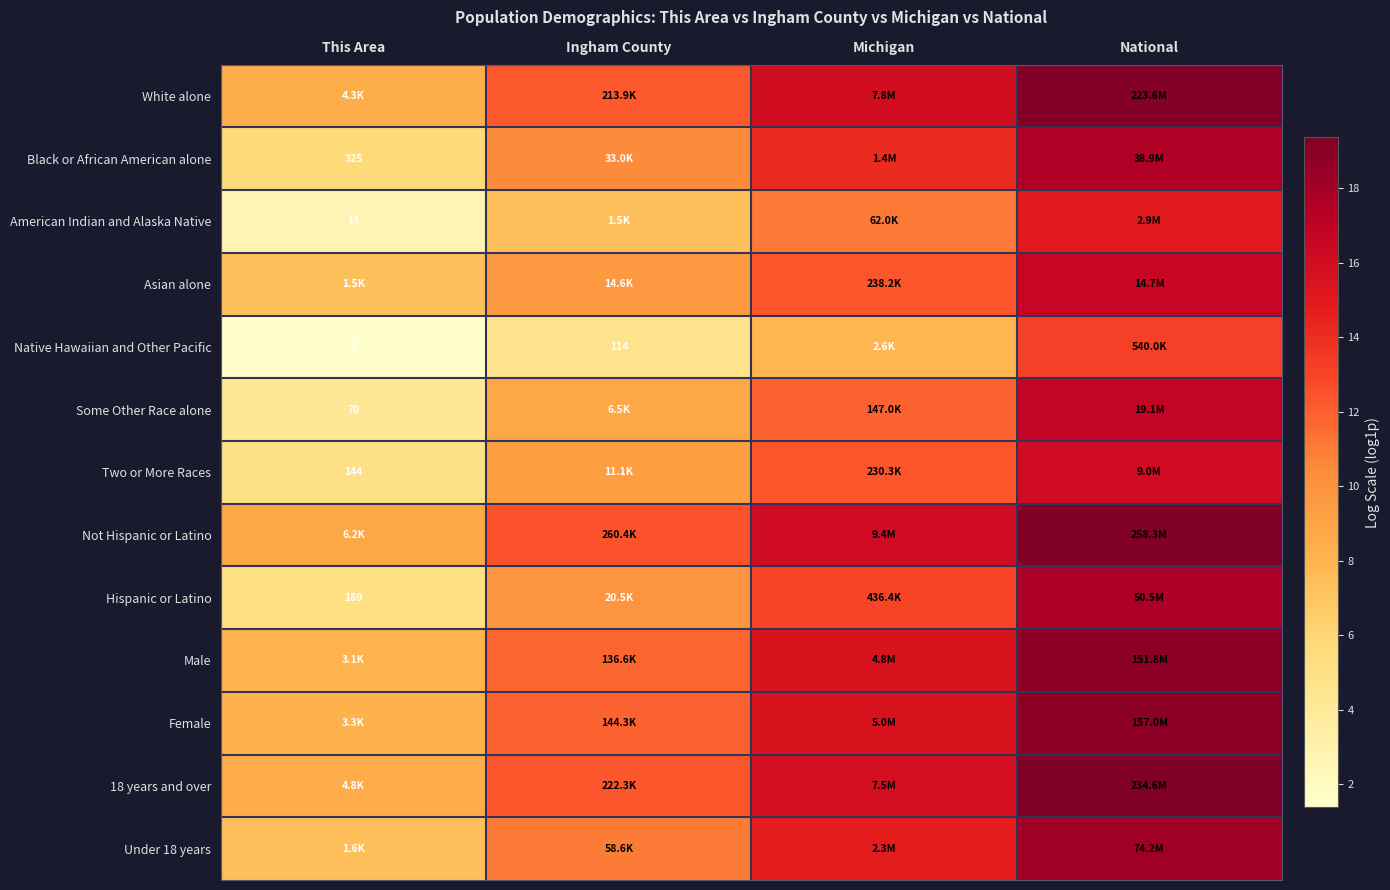

Which series has the largest total across all categories?

Not Hispanic or Latino